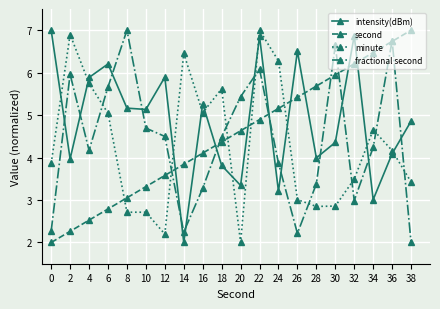

At which label does fractional second reach its minimum?

38